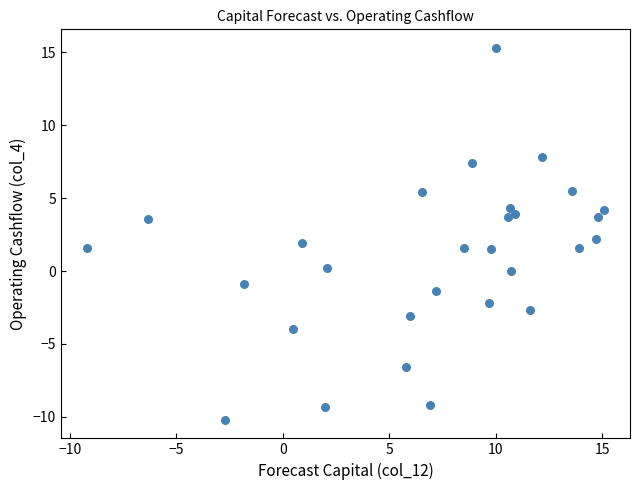

What is the range of X values (max minus min)?

24.3